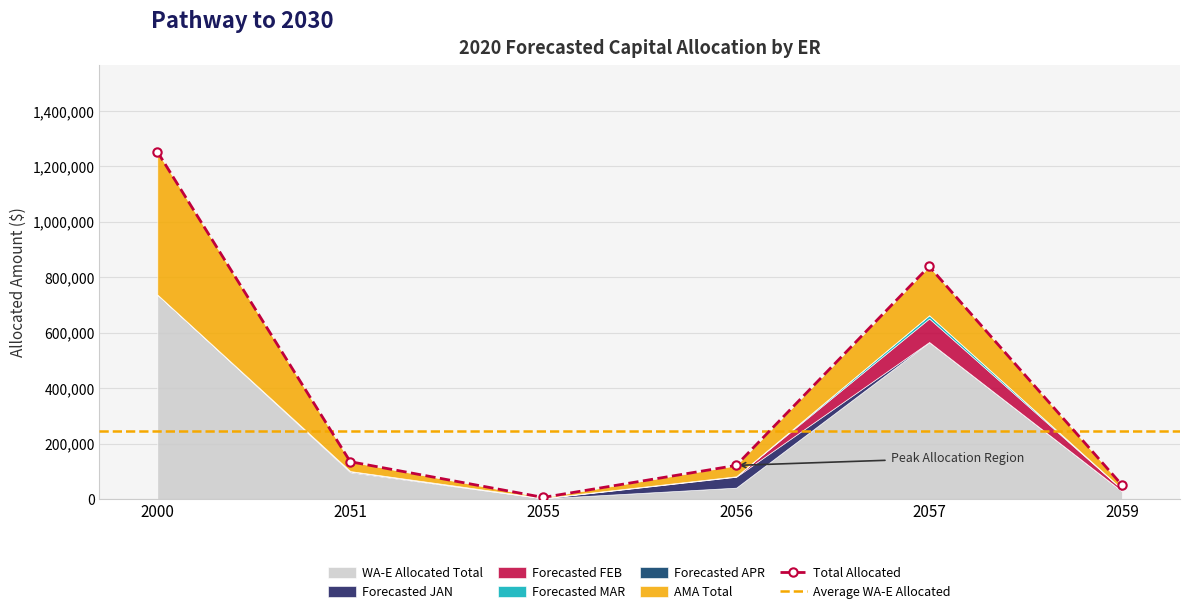

What is the difference between the Forecasted FEB values at 2000 and 2055?

1196.0